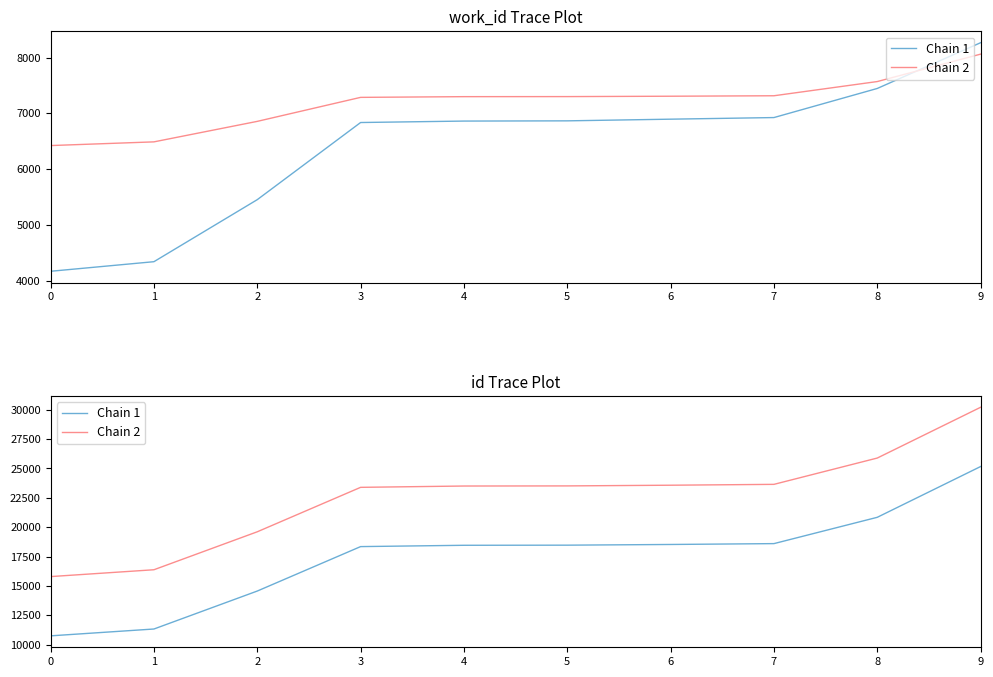

What is the difference between the second highest and second lowest values in the Chain 1 series?

9499.0